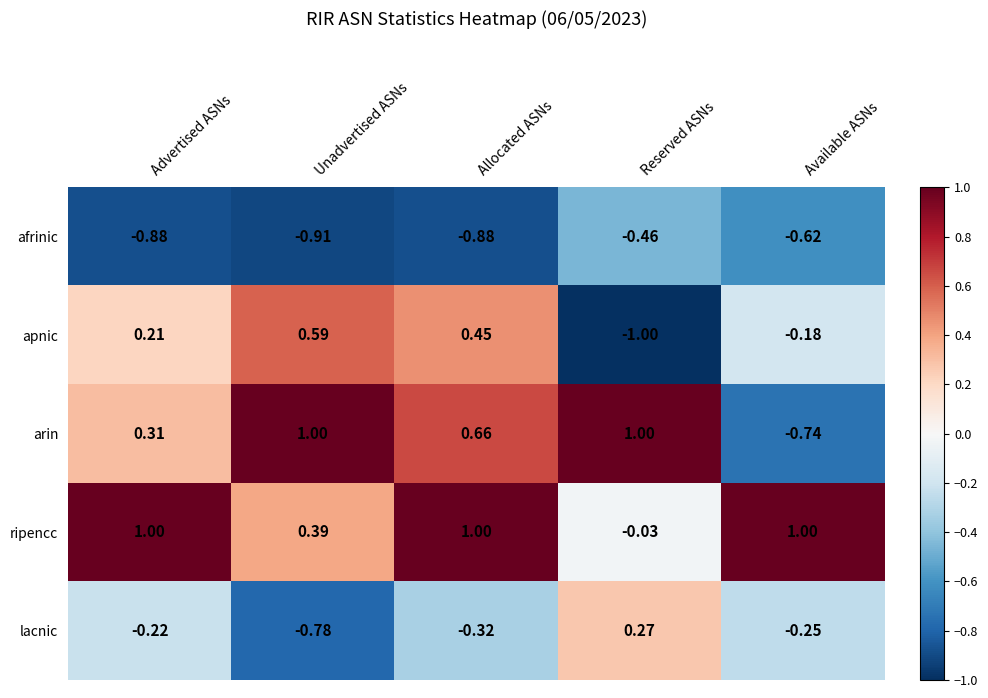

How many values in lacnic are below zero?

4